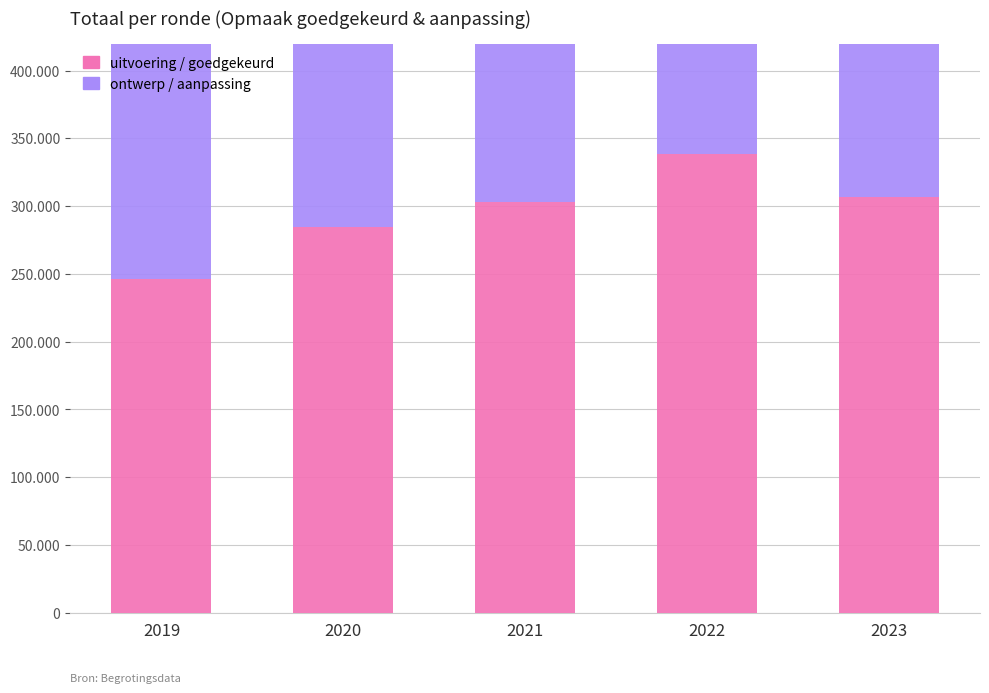

True or false: uitvoering / goedgekeurd has a value of 118932 at 2023.

False